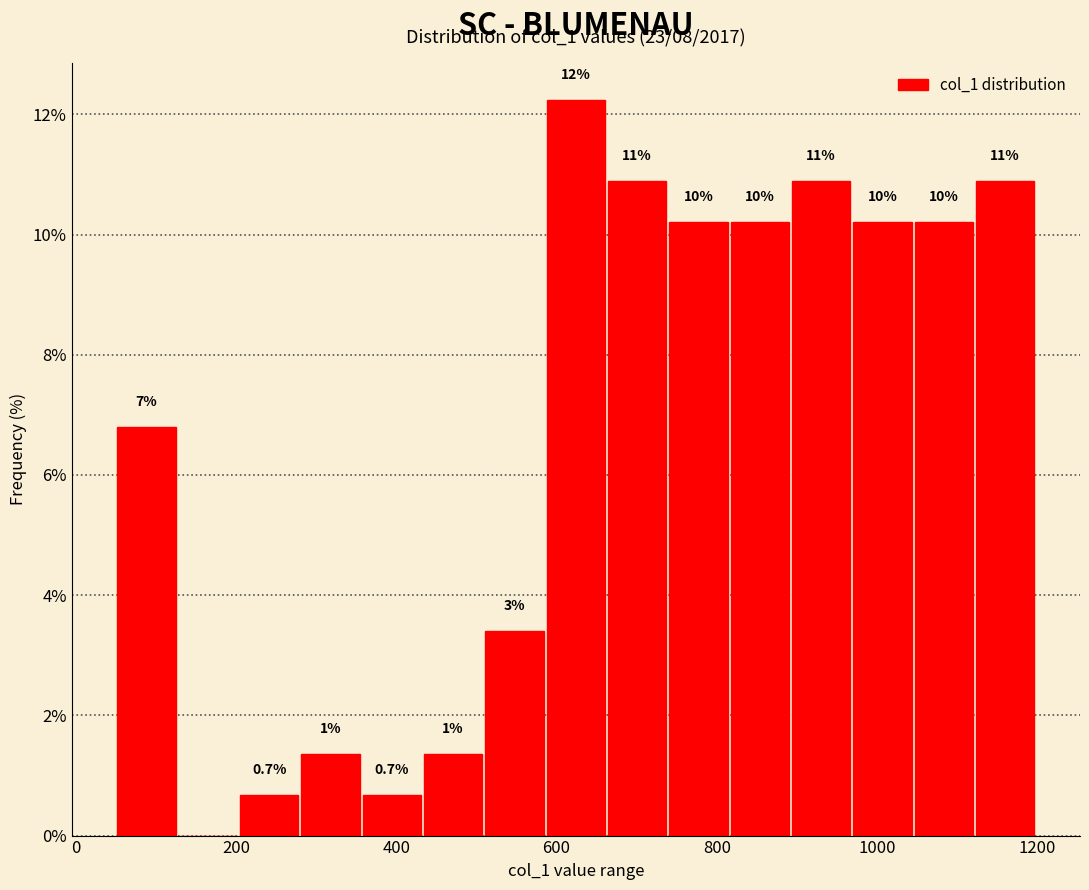

Around what value on the x-axis is the tallest bar? Give the approximate position of its centre, as read against the axis.

620